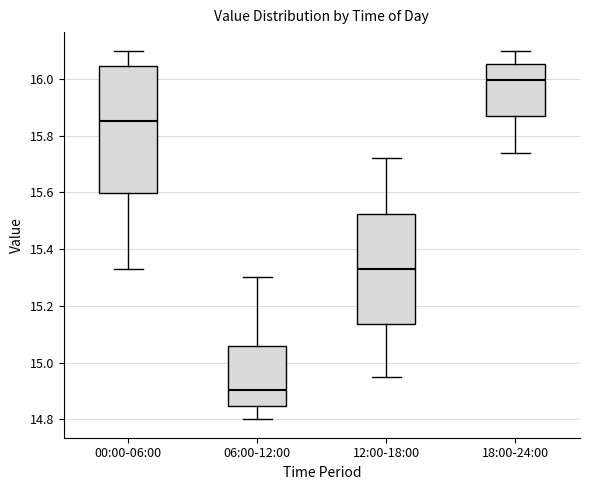

Reading left to right, read every box against the y-axis: the position of its median line, the range the box covers, and the ends of its whiskers. The values are not printed on the chart, so give them approximately, as read against the axis.

00:00-06:00: median 15.86, box 15.60 to 16.04, whiskers 15.34 to 16.10
06:00-12:00: median 14.90, box 14.84 to 15.06, whiskers 14.80 to 15.30
12:00-18:00: median 15.34, box 15.14 to 15.52, whiskers 14.96 to 15.72
18:00-24:00: median 16.00, box 15.86 to 16.06, whiskers 15.74 to 16.10